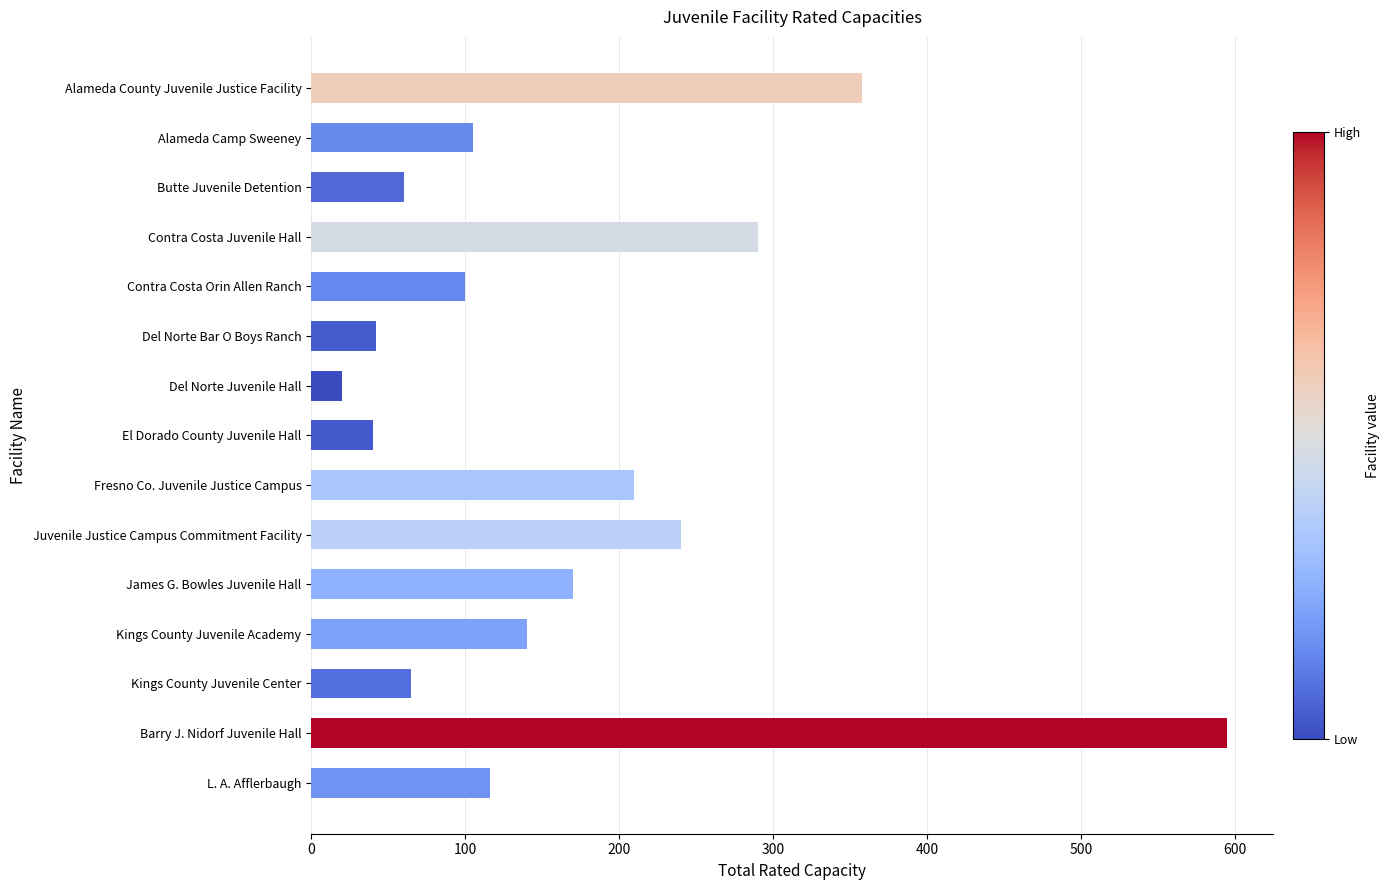

Is it true that the value at Butte Juvenile Detention is 60?

True